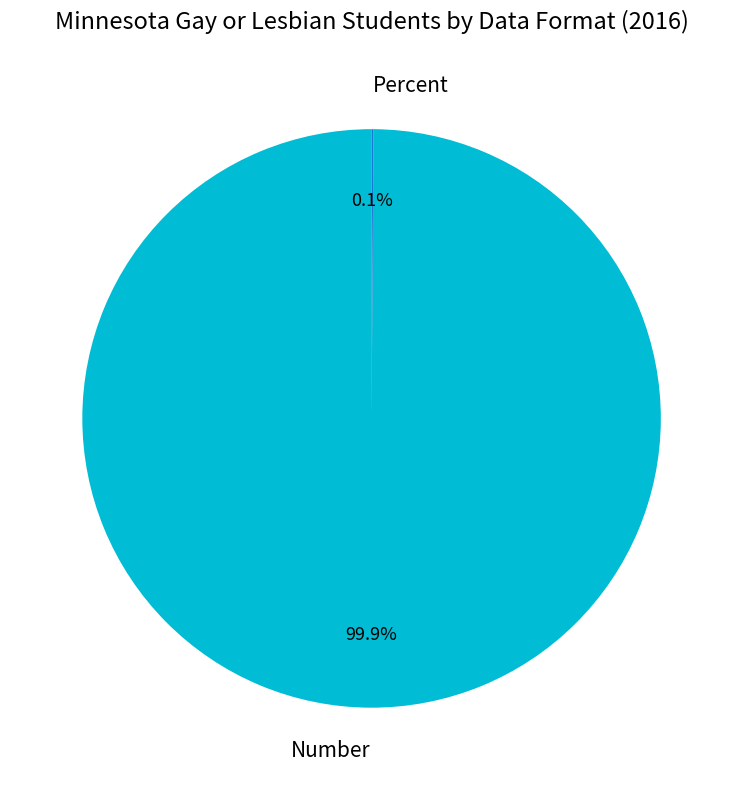

Which category accounts for the majority?

Number